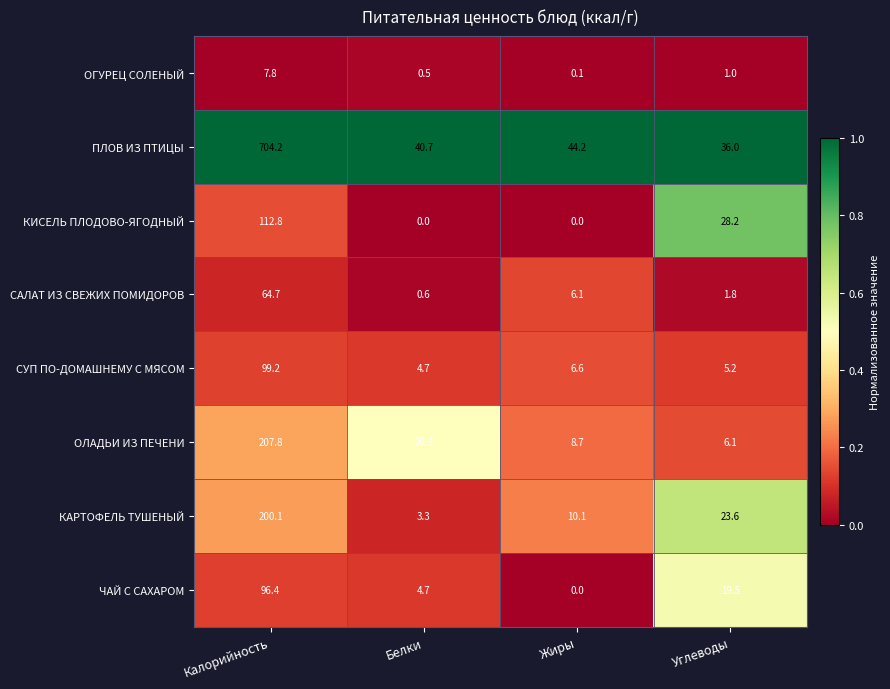

At which label does САЛАТ ИЗ СВЕЖИХ ПОМИДОРОВ reach its minimum?

Белки